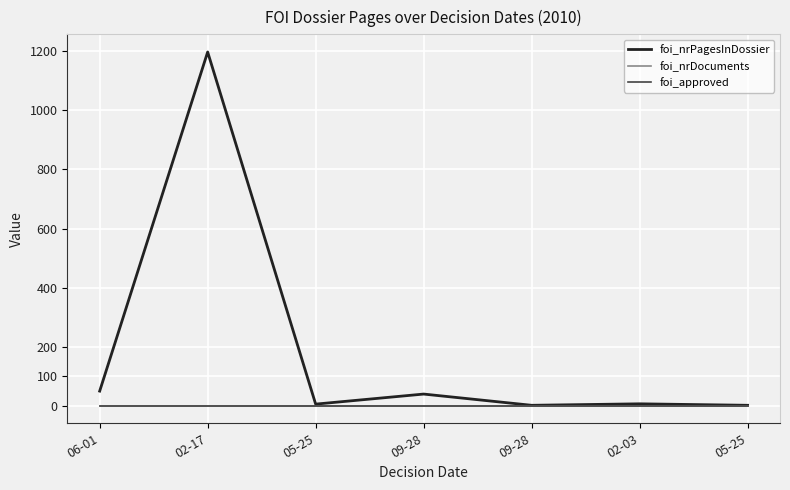

Does the chart have visible grid lines?

Yes